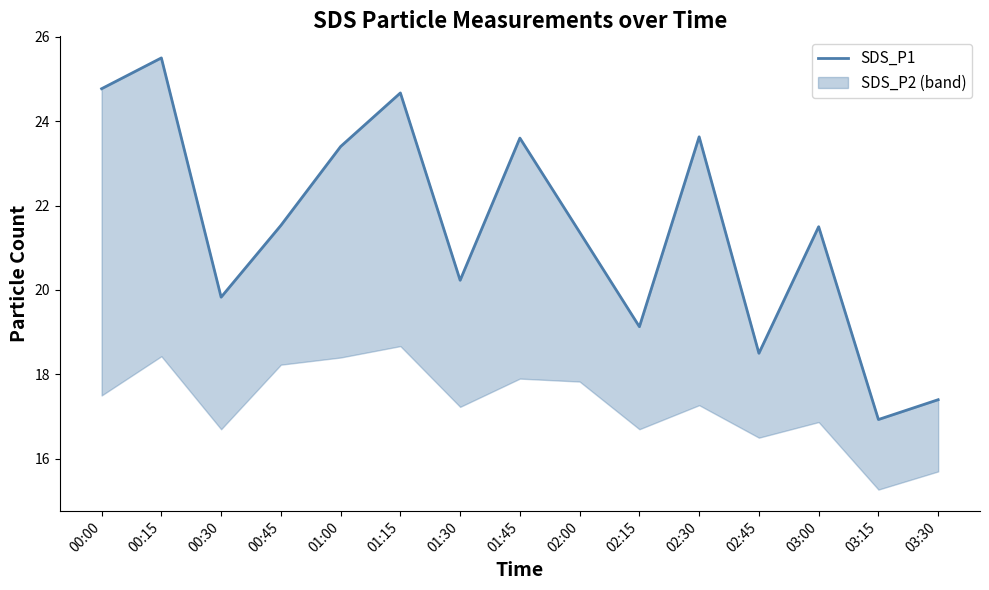

What is the maximum value shown in the chart?

25.5